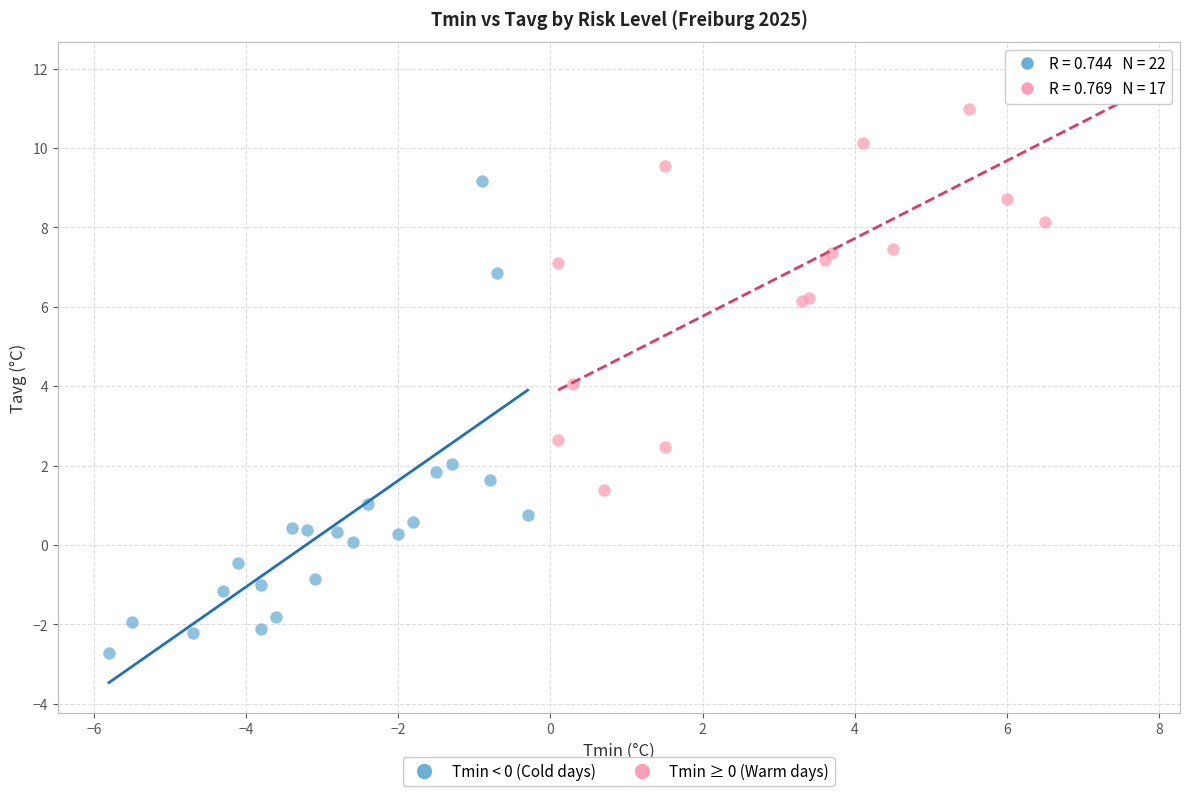

Which series has the widest spread of Y values?

Tmin < 0 (Cold days)